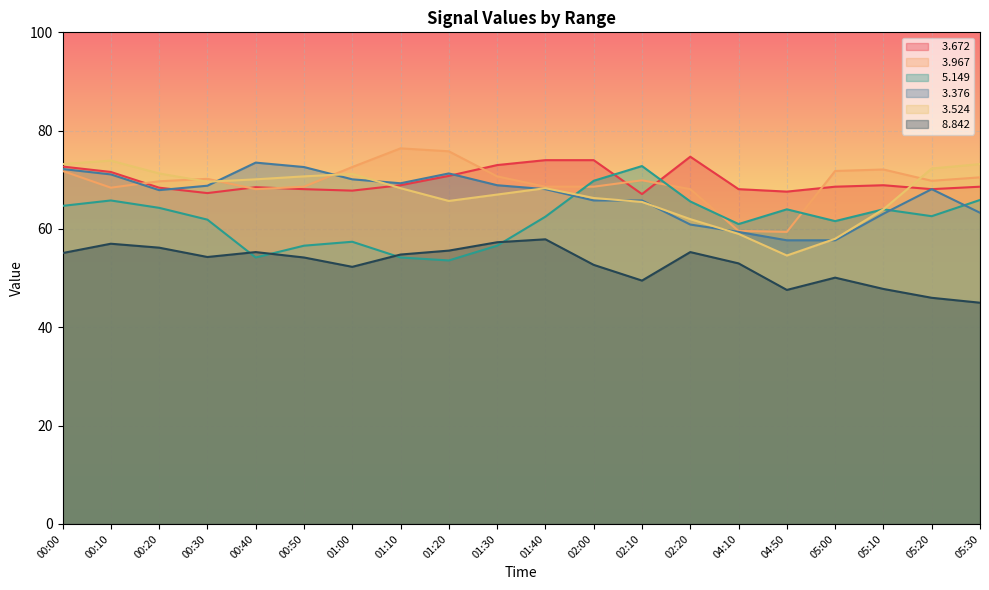

What is the label of the 12th point from the left?

02:00